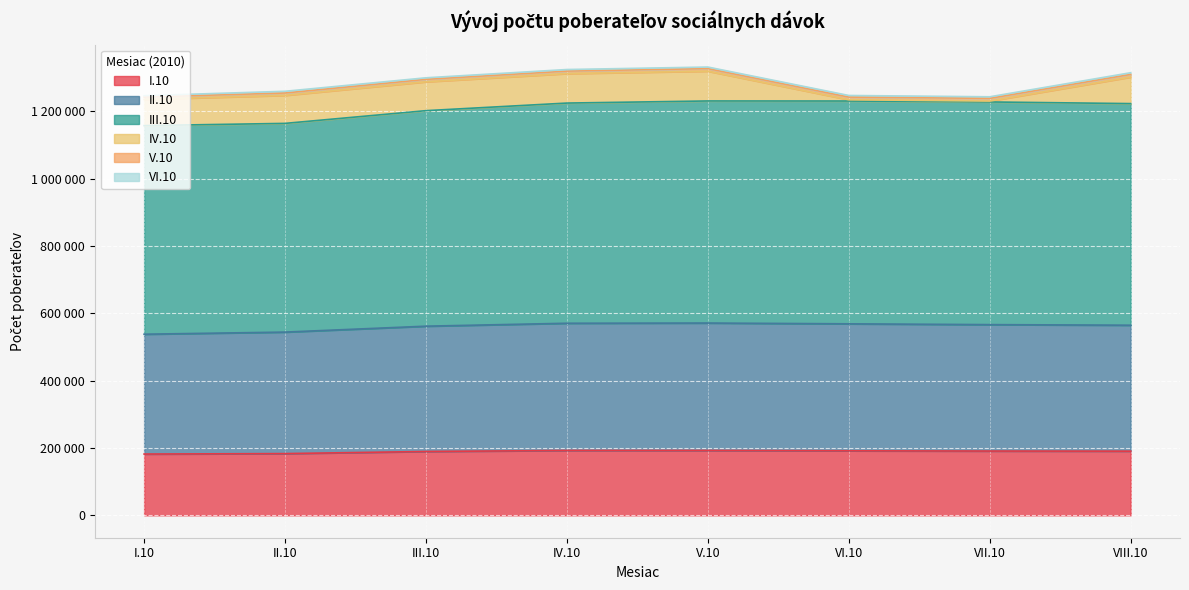

What is the average value of the I.10 series?

189168